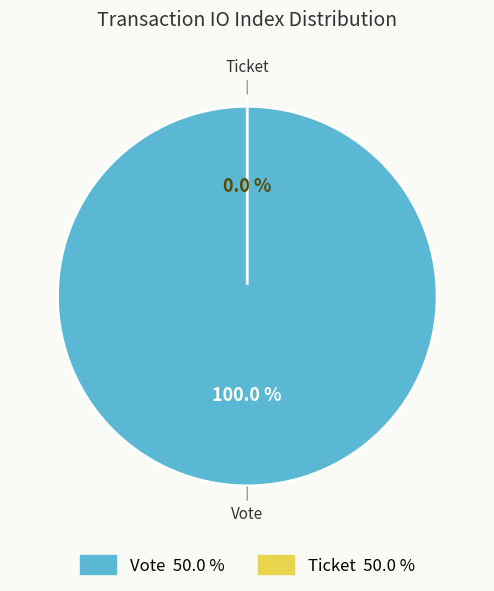

What is the change in value from Vote (io_index=1) to Ticket (io_index=0)?

-1